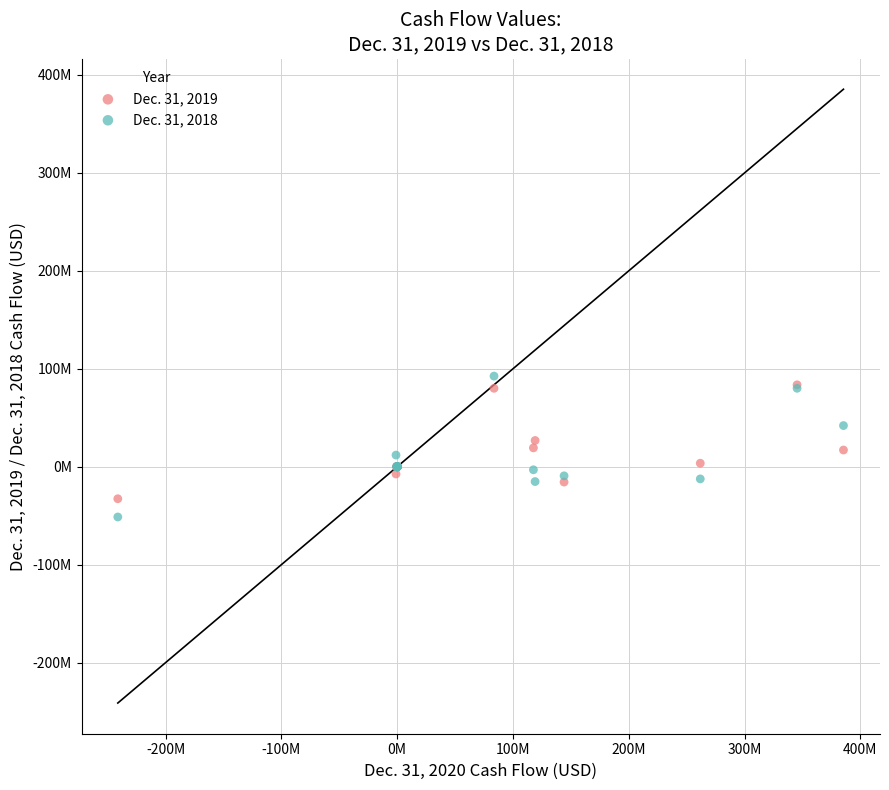

Which series reaches the minimum Y coordinate?

Dec. 31, 2018